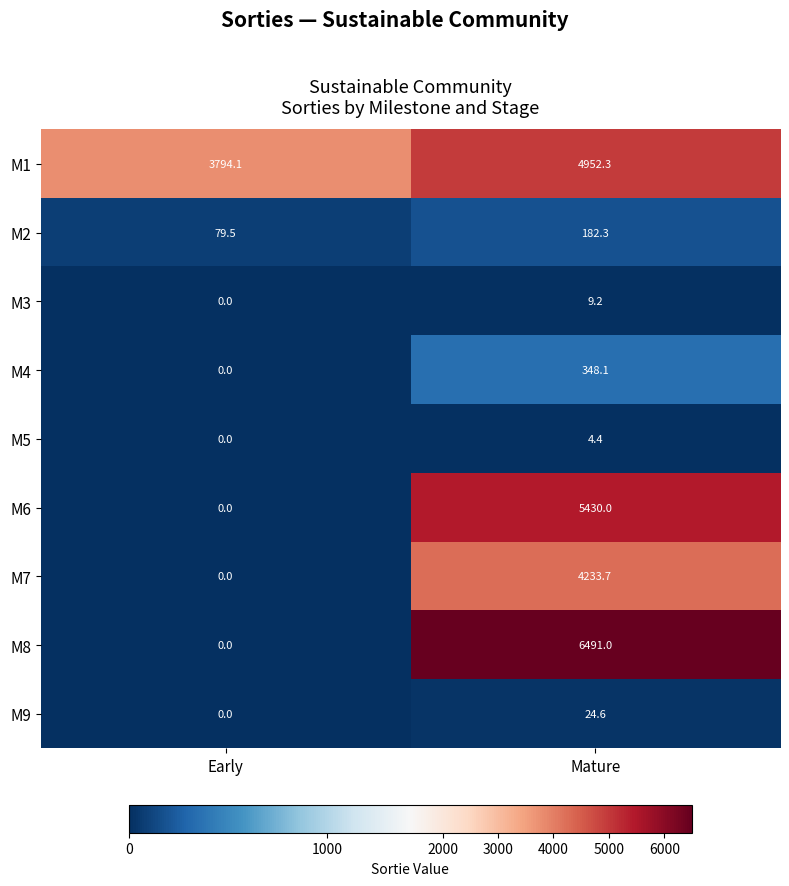

Count the number of data series in this chart.

9